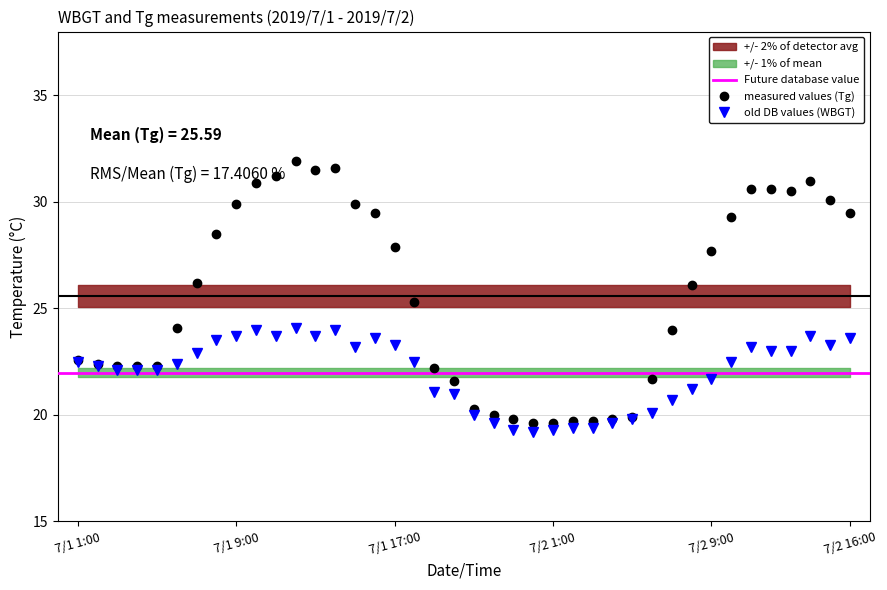

True or false: measured values (Tg) has more than 0 interior local peaks.

True